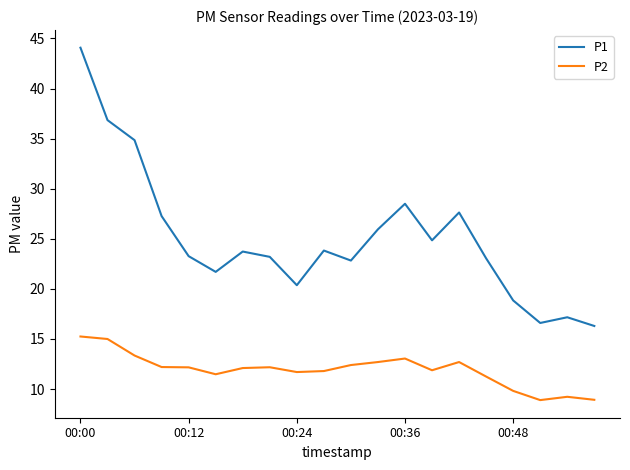

Which series has the largest total across all categories?

P1